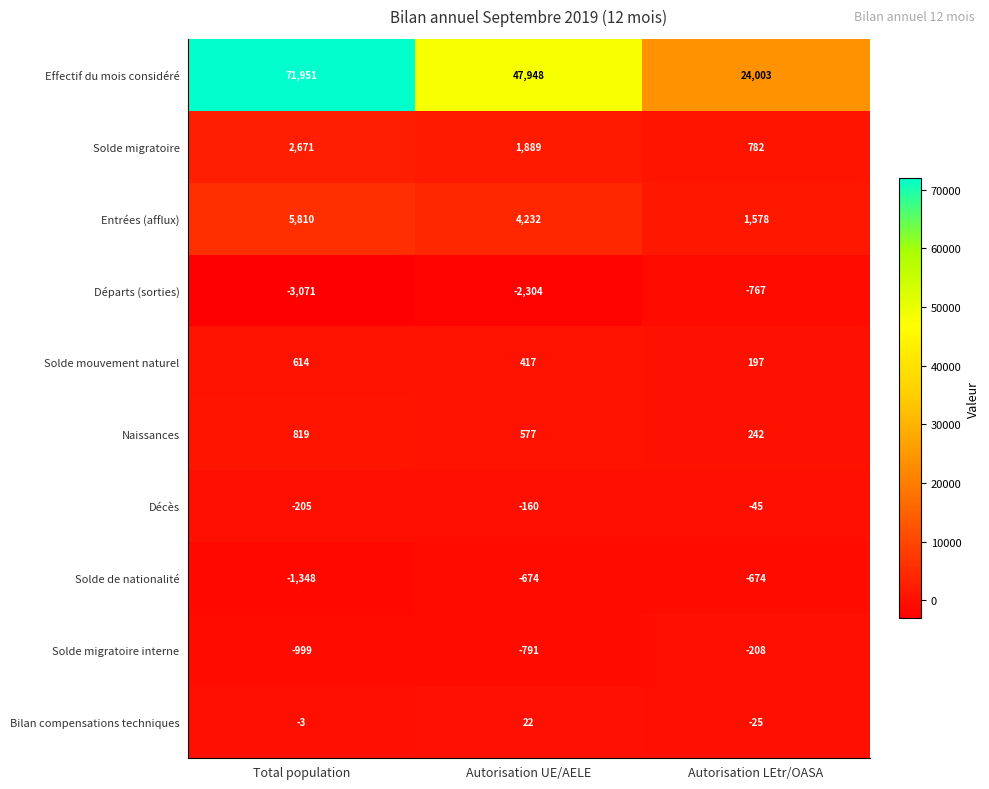

What is the sum of all Entrées (afflux) values?

11620